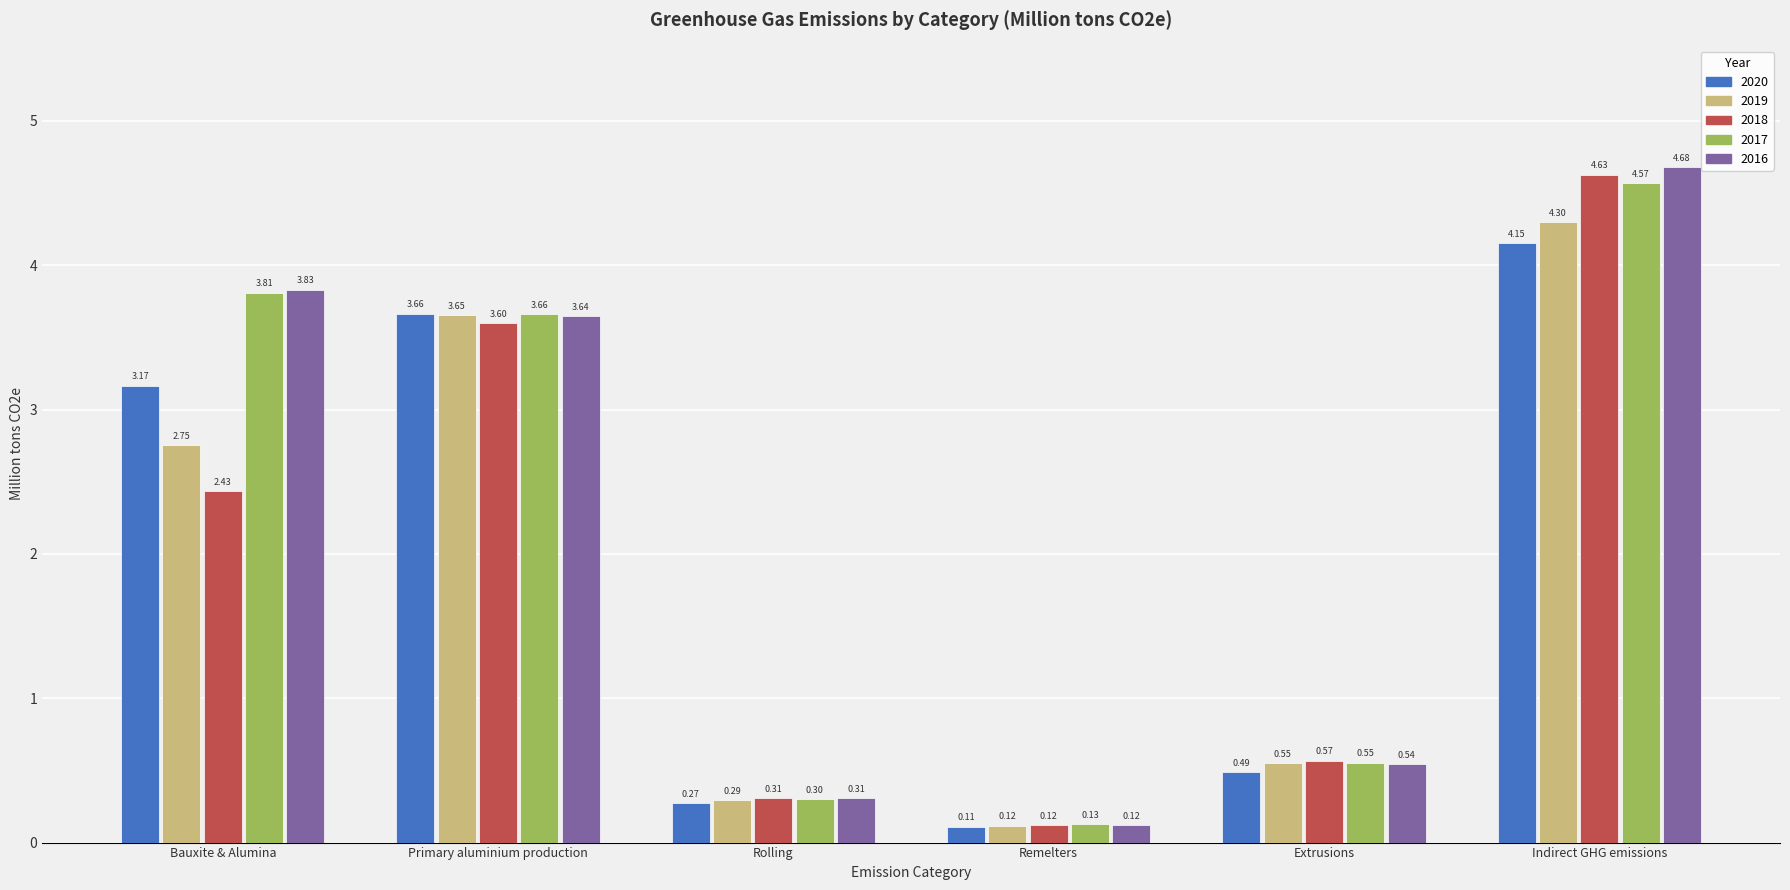

Where is 2018 nearest to the value 2?

Bauxite & Alumina